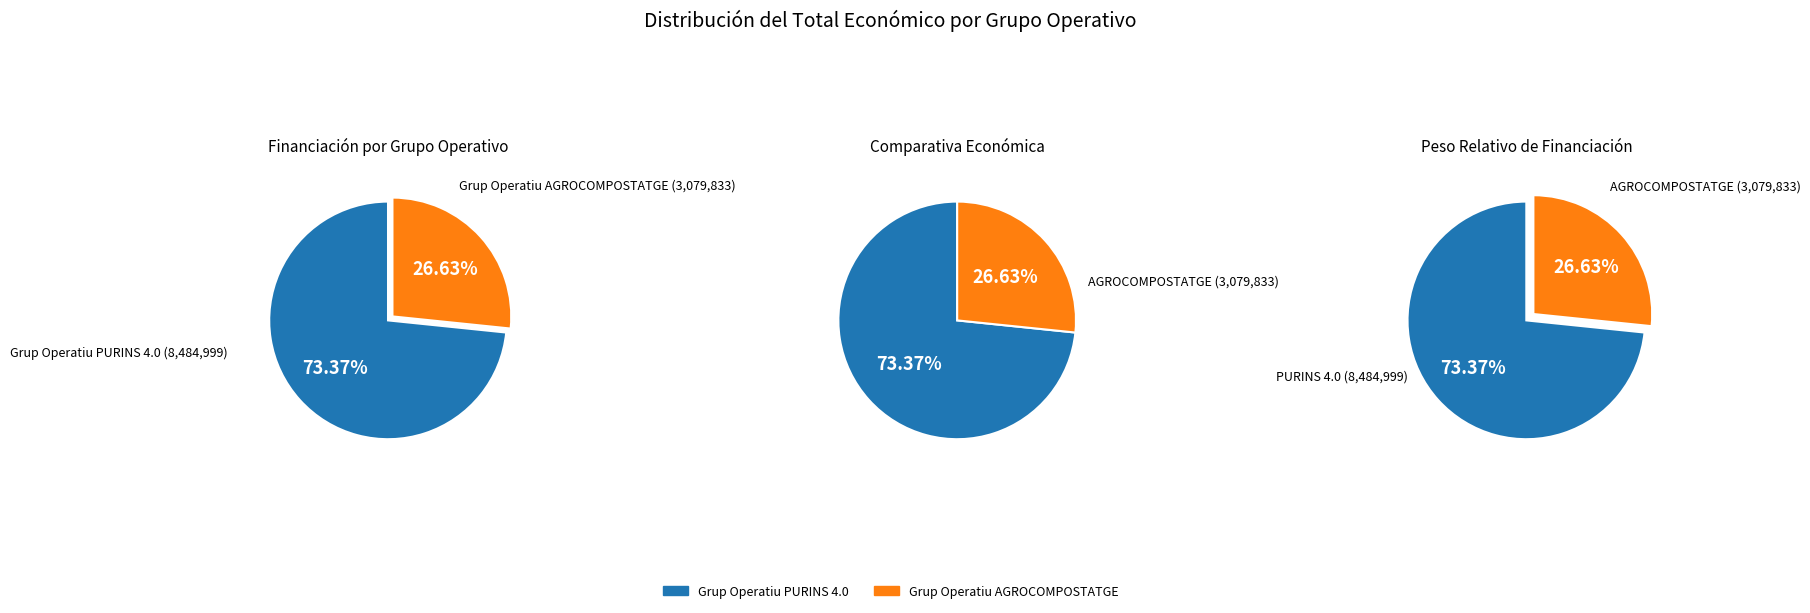

What percentage is the Grup Operatiu AGROCOMPOSTATGE slice, to the nearest percent?

27%